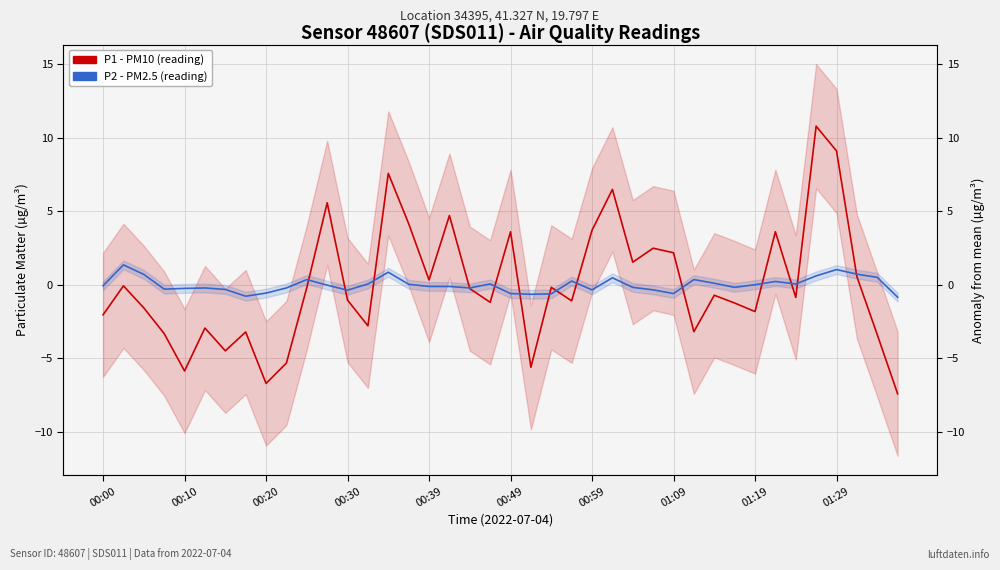

Does the chart have visible grid lines?

Yes